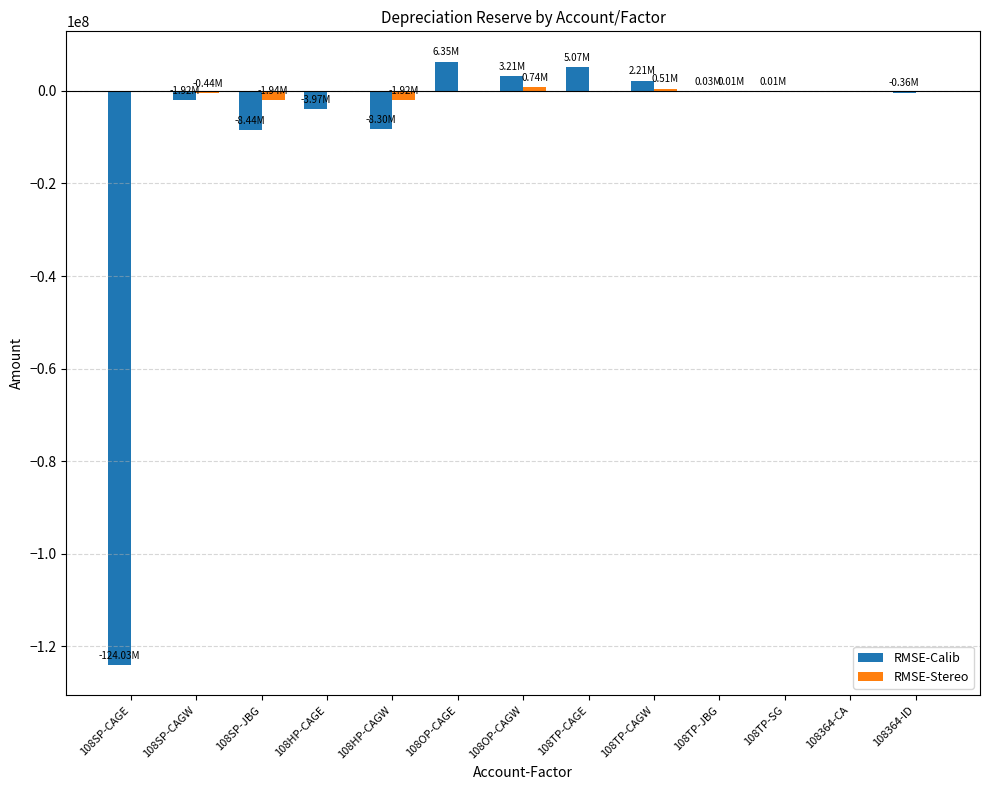

Count the number of categories in the chart.

13